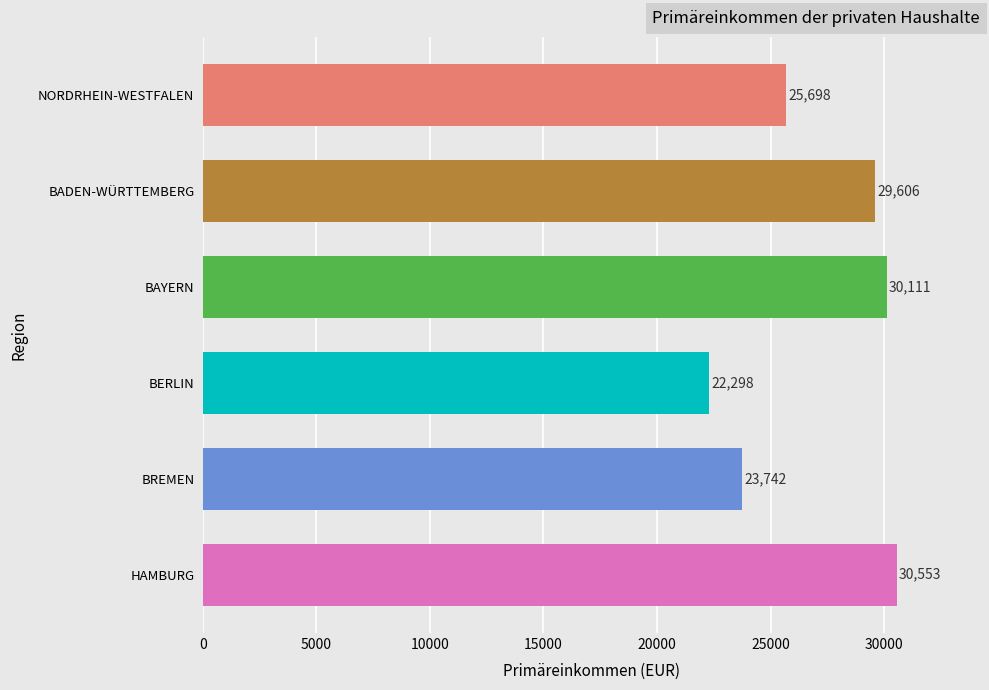

What is the change in value from NORDRHEIN-WESTFALEN to BERLIN?

-3400